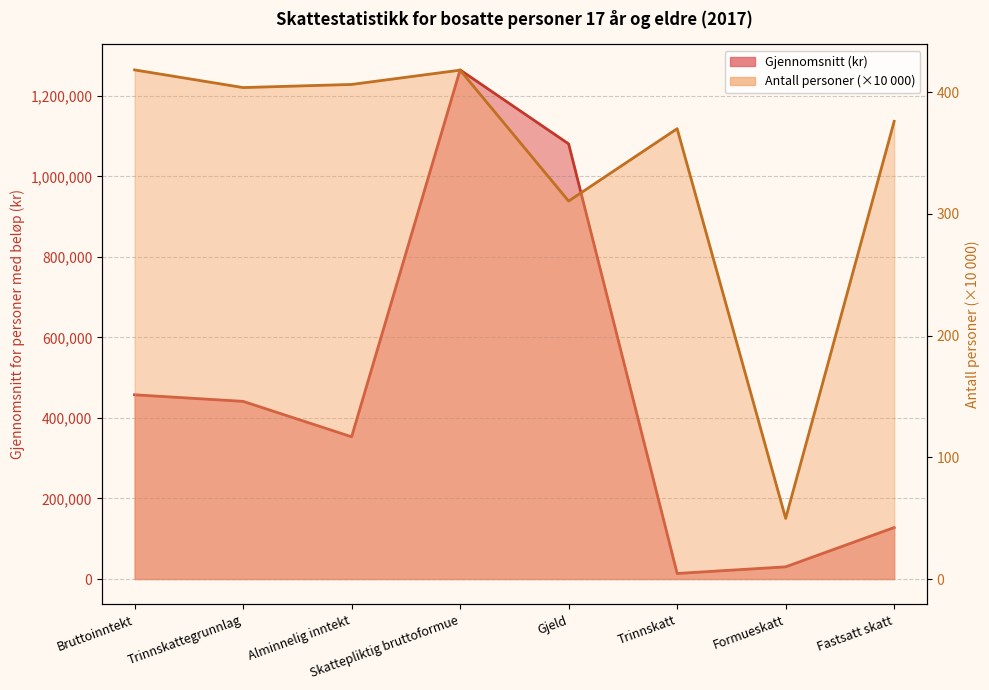

True or false: Antall personer has a value of 403.7 at Trinnskattegrunnlag.

True